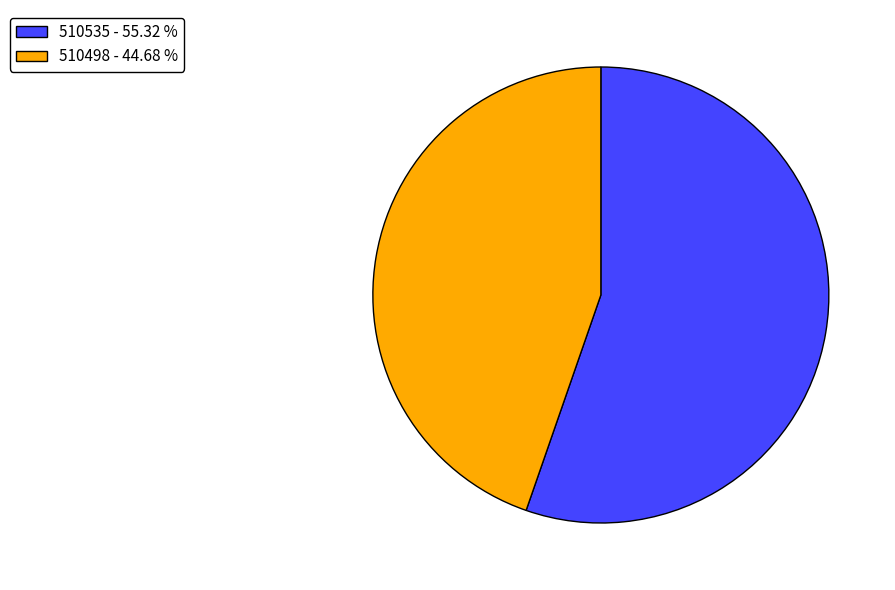

Which slice is the largest?

510535